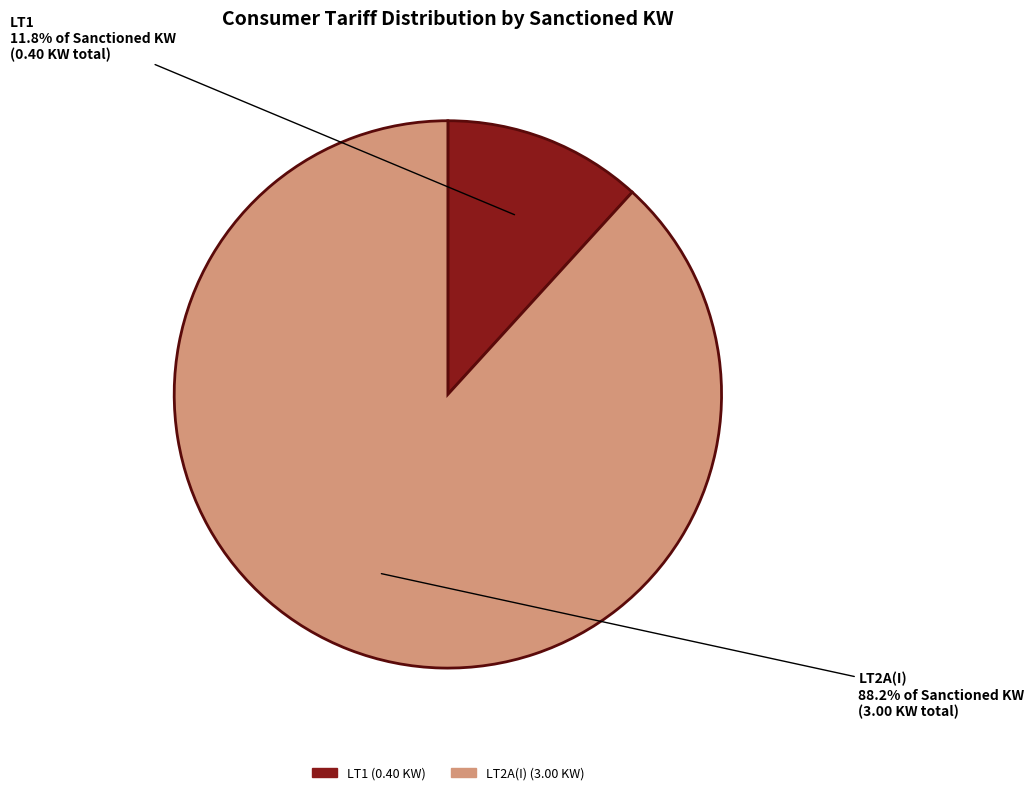

Is there any slice that represents more than half of the pie?

Yes